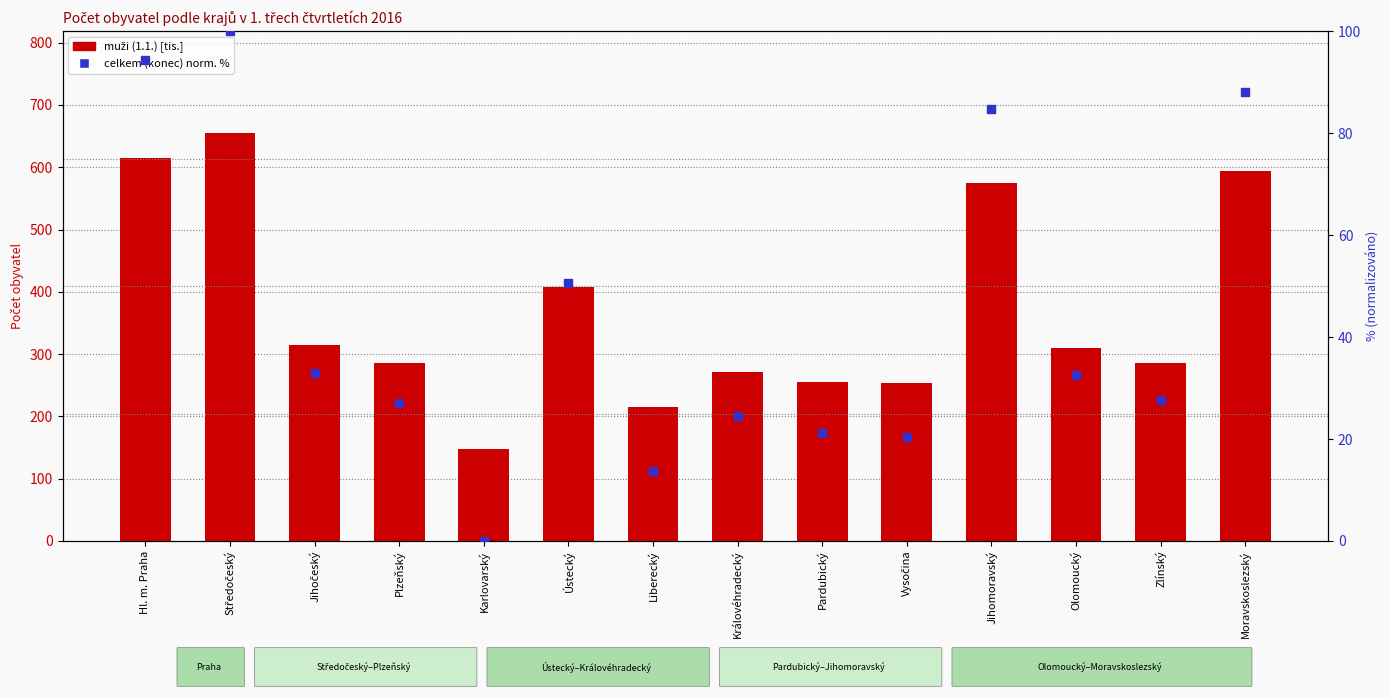

Which series reaches the minimum Y coordinate?

celkem (konec) norm.